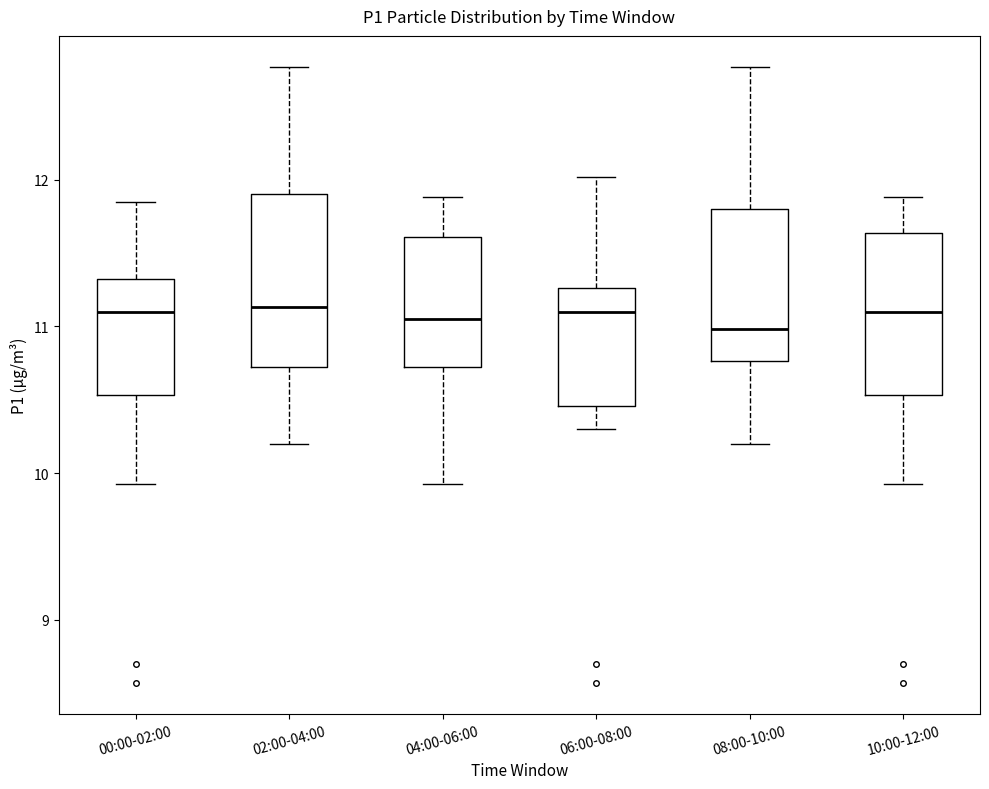

Reading left to right, transcribe this box plot: for each box, give where its median line is, the range the box spans, and where its two whiskers end, as read against the y-axis. The values are not printed on the chart, so give them approximately, as read against the axis.

00:00-02:00: median 11.1, box 10.5 to 11.3, whiskers 9.9 to 11.9
02:00-04:00: median 11.1, box 10.7 to 11.9, whiskers 10.2 to 12.8
04:00-06:00: median 11.1, box 10.7 to 11.6, whiskers 9.9 to 11.9
06:00-08:00: median 11.1, box 10.5 to 11.3, whiskers 10.3 to 12.0
08:00-10:00: median 11.0, box 10.8 to 11.8, whiskers 10.2 to 12.8
10:00-12:00: median 11.1, box 10.5 to 11.6, whiskers 9.9 to 11.9